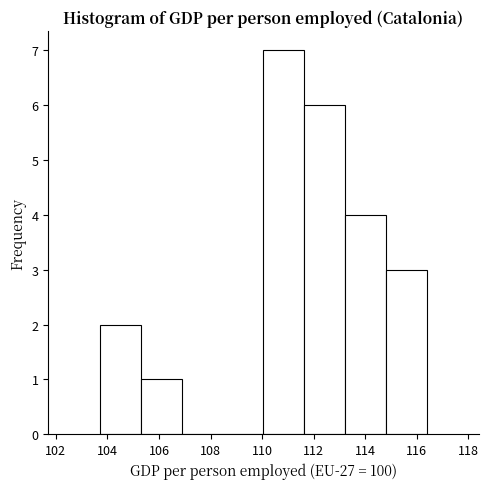

Reading left to right, list every bar in this chart as the range it spans on the x-axis followed by its height. Neither the bar edges nor the heights are printed on the chart, so give them approximately, as read against the axes.

103.8 to 105.2: 2
105.2 to 106.8: 1
106.8 to 108.4: 0
108.4 to 110.0: 0
110.0 to 111.6: 7
111.6 to 113.2: 6
113.2 to 114.8: 4
114.8 to 116.4: 3